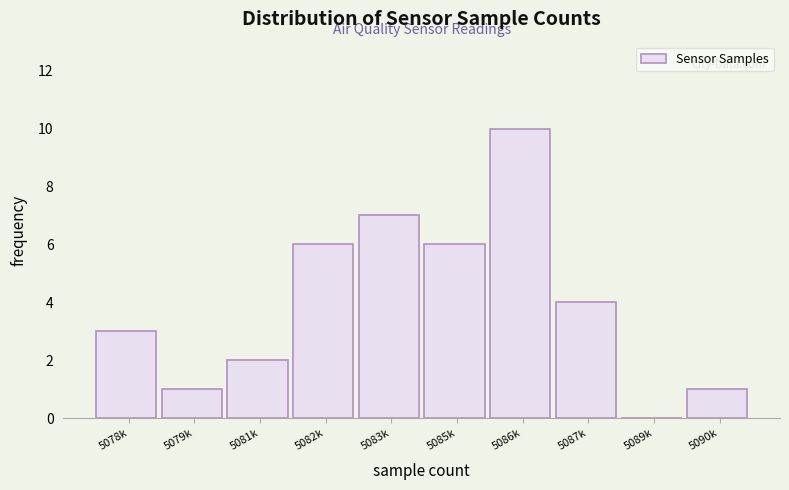

Reading right to left, list all the values displayed in this chart.

5090k=1	5089k=0	5087k=4	5086k=10	5085k=6	5083k=7	5082k=6	5081k=2	5079k=1	5078k=3